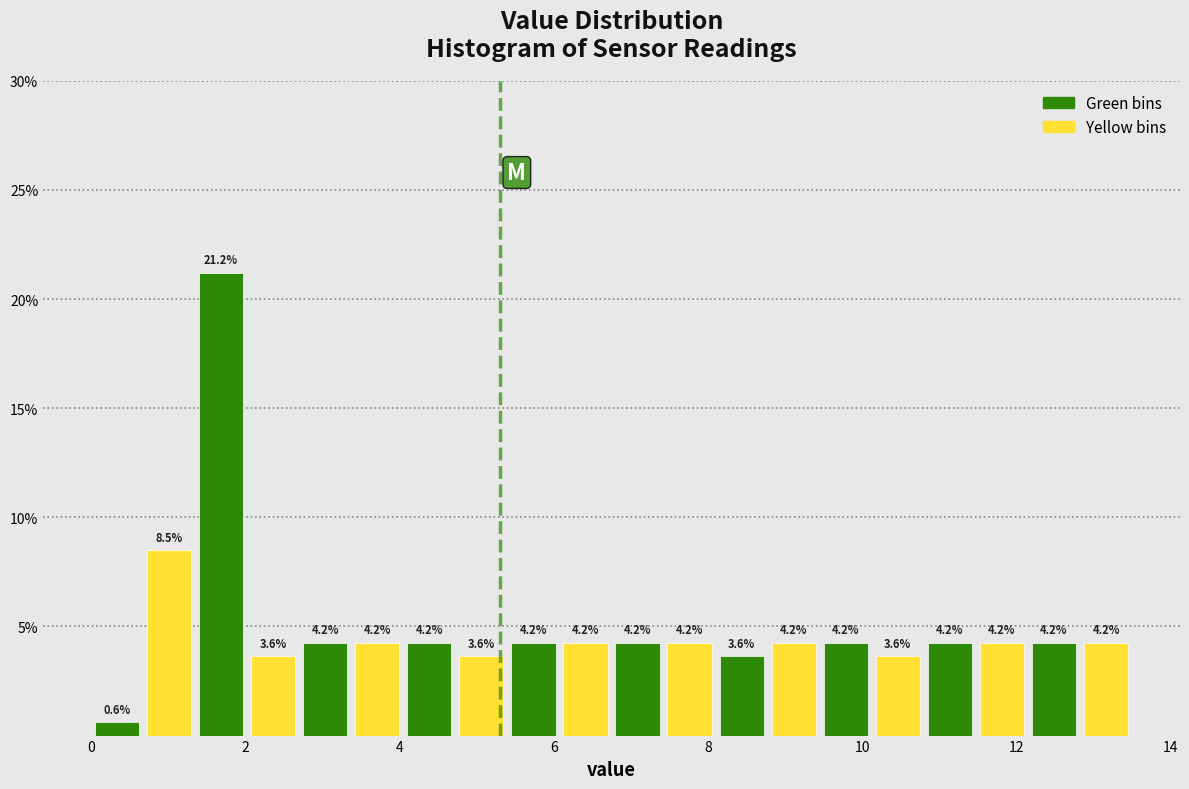

Read against the x-axis, roughly where is the centre of the tallest bar?

1.6